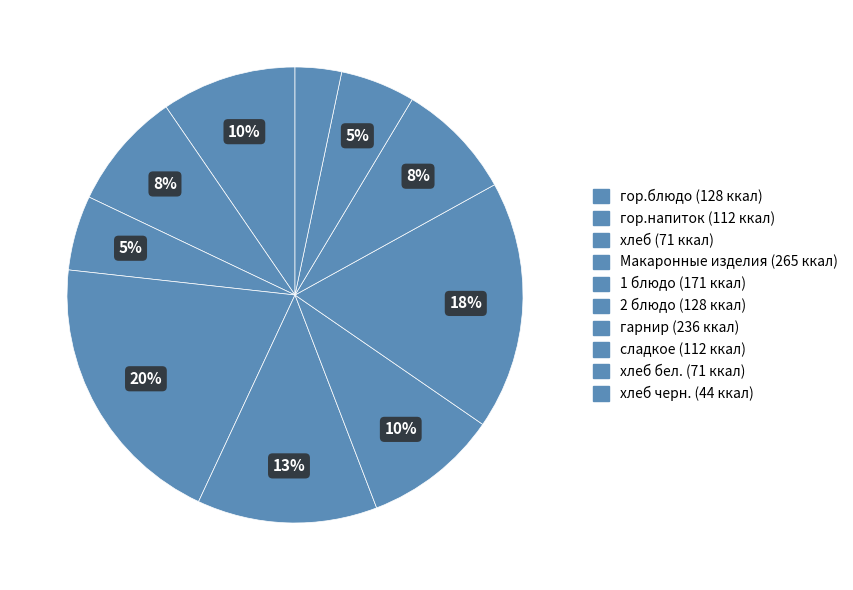

Is there a majority slice in this chart?

No